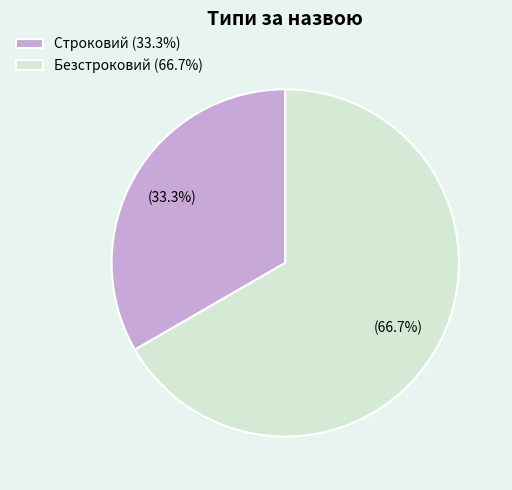

How many slices are in this pie chart?

2